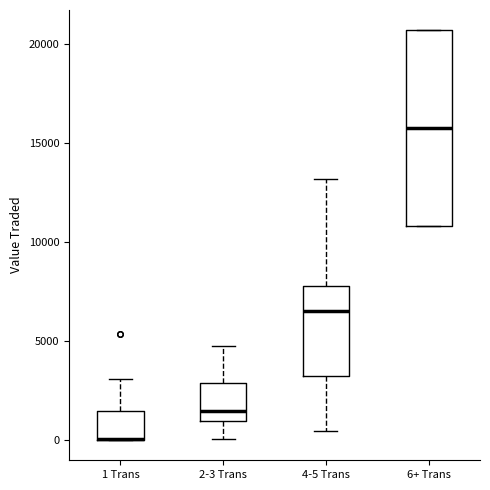

Reading left to right, read every box against the y-axis: the position of its median line, the range the box covers, and the ends of its whiskers. The values are not printed on the chart, so give them approximately, as read against the axis.

1 Trans: median 0 (drawn on the box's lower edge), box 0 to 1500, whiskers 0 to 3000
2-3 Trans: median 1500, box 1000 to 3000, whiskers 0 to 4500
4-5 Trans: median 6500, box 3000 to 7500, whiskers 500 to 13000
6+ Trans: median 15500, box 11000 to 20500, whiskers 11000 to 20500